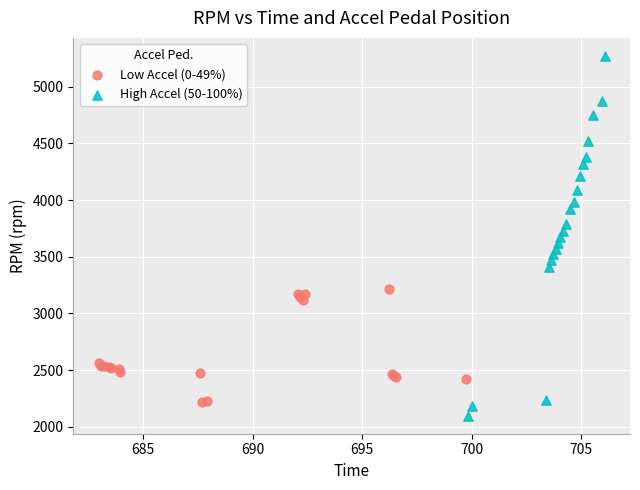

Which series contains the highest Y value?

High Accel (50-100%)